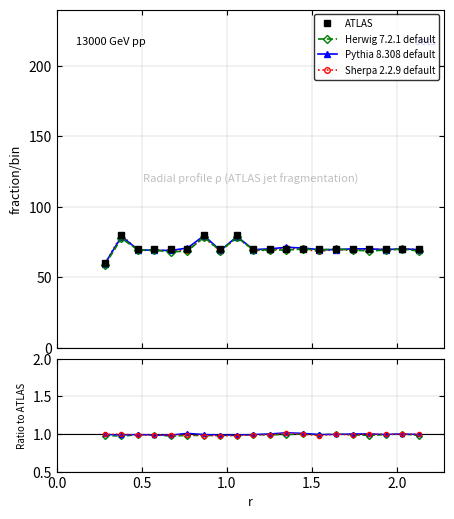

What is the sum of all ATLAS values?

1420.0